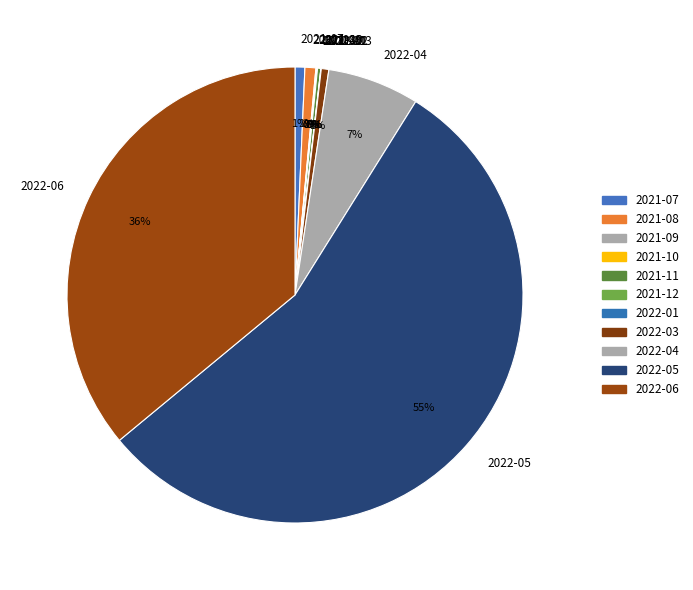

To the nearest percent, what is the combined percentage of 2022-06 and 2022-03?

37%